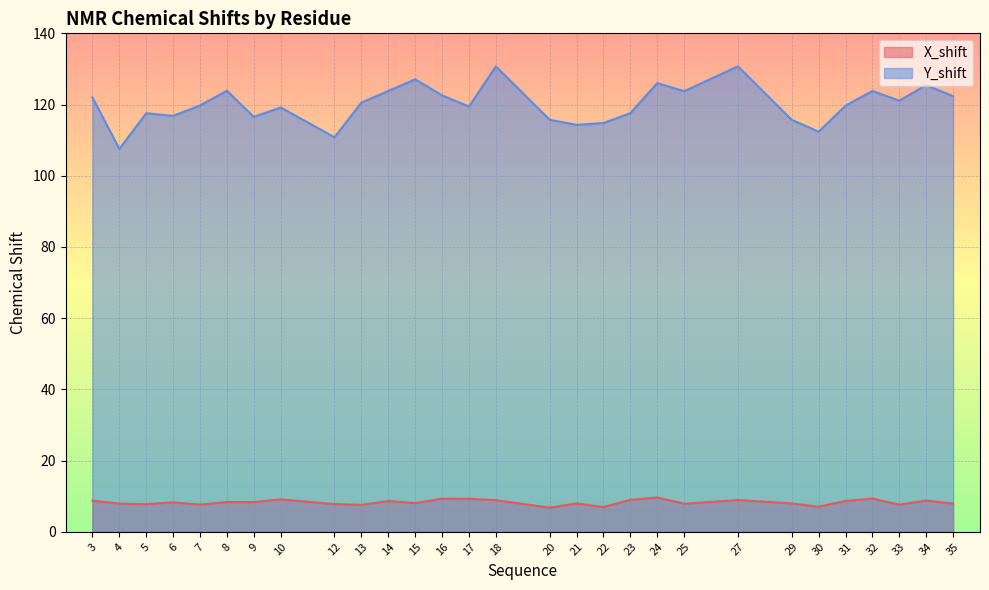

What is the maximum value shown in the chart?

130.7